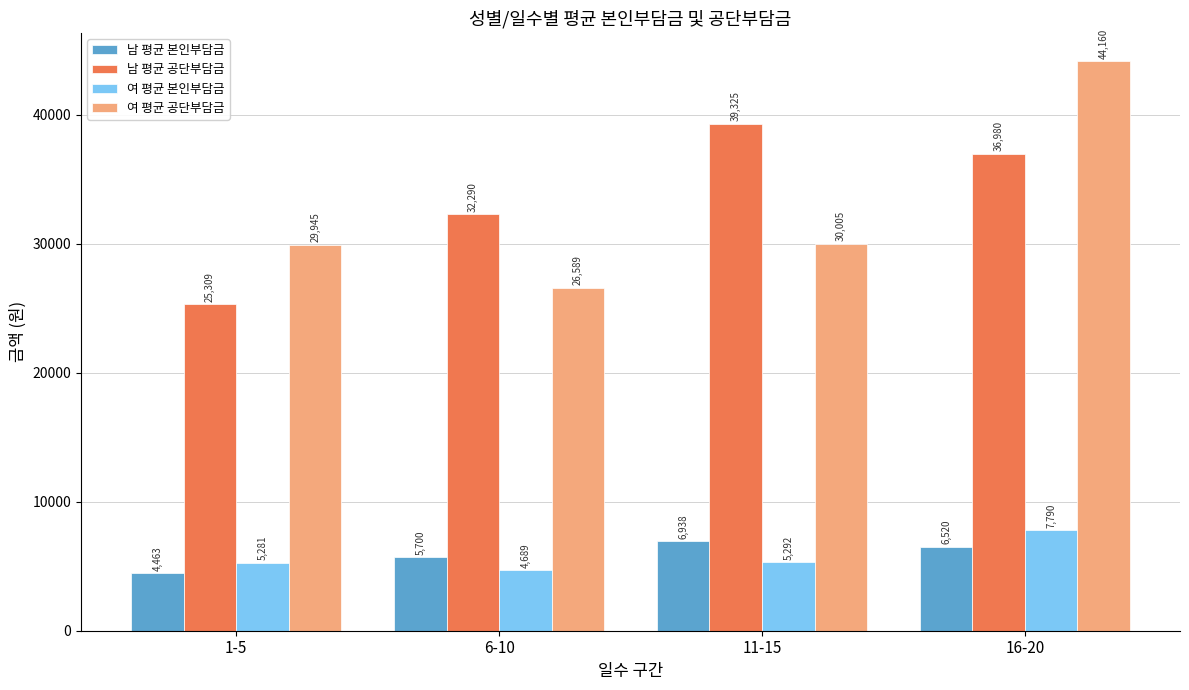

Where is 여 평균 본인부담금 nearest to the value 6239?

11-15